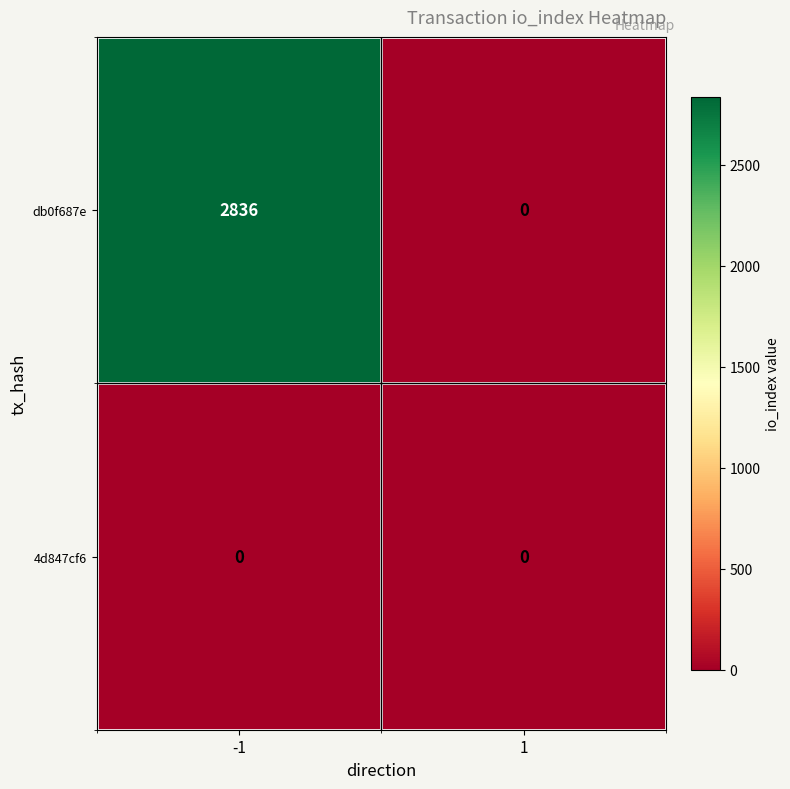

List the series in order of their peak value, lowest first.

4d847cf6, db0f687e